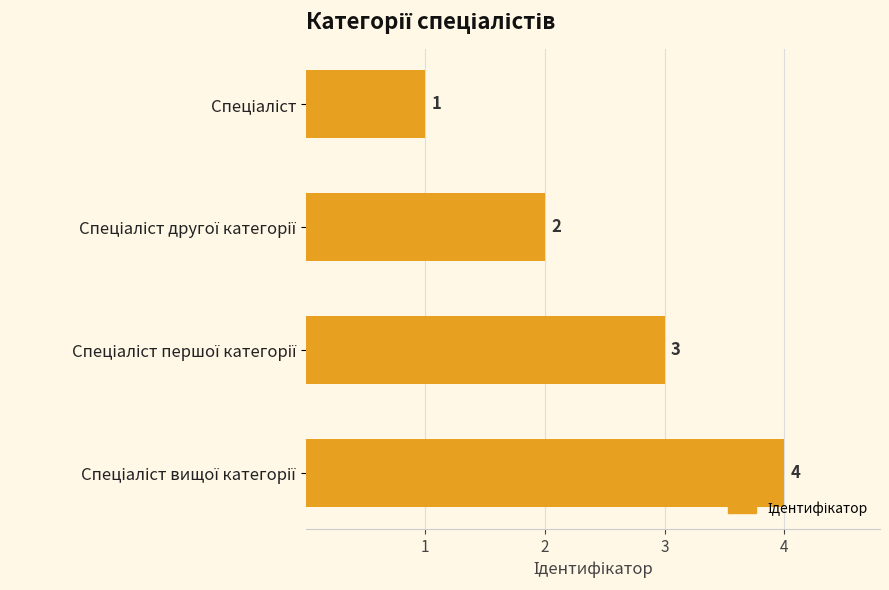

How many series are shown in this chart?

1